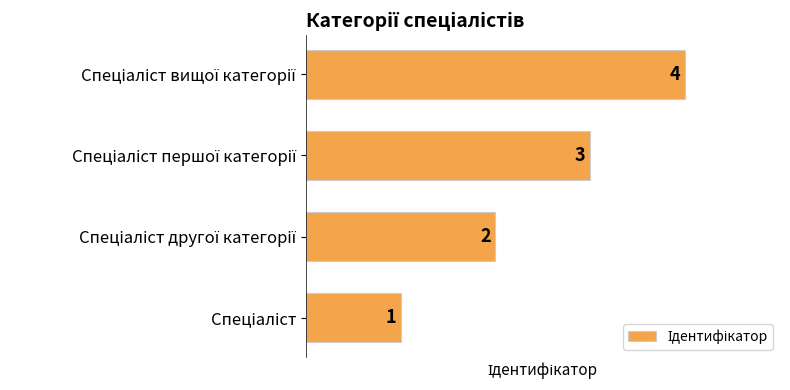

What is the maximum value shown in the chart?

4